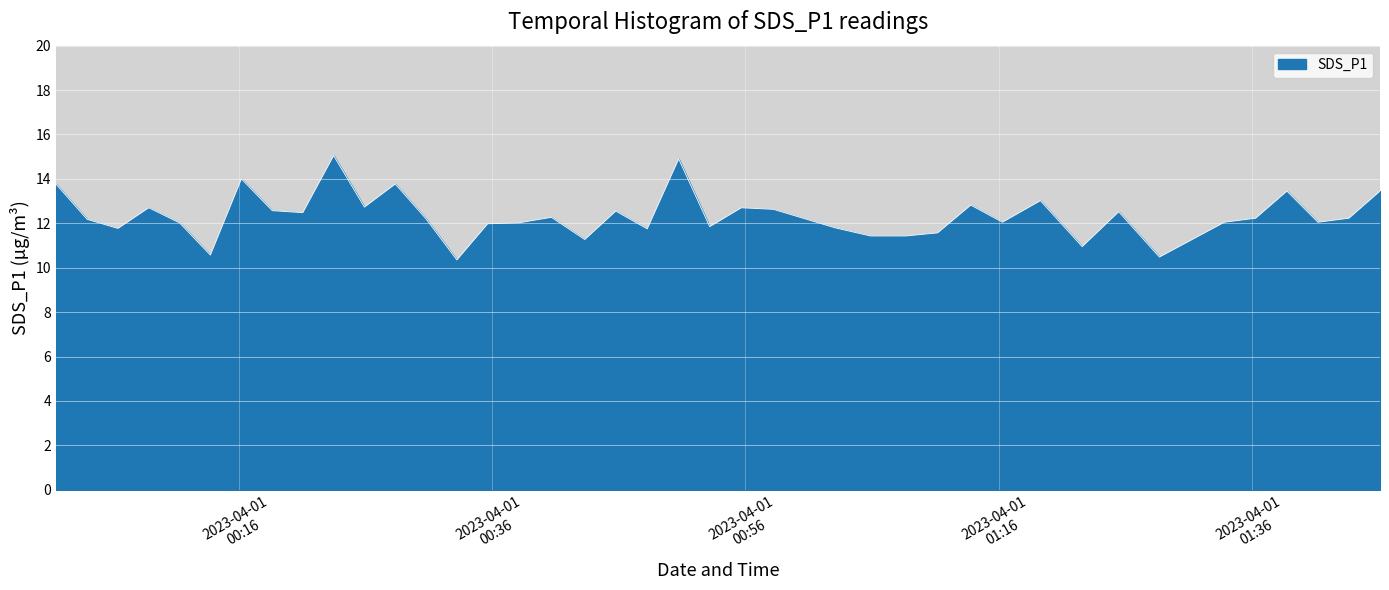

What is the difference between the maximum and minimum values?

4.7